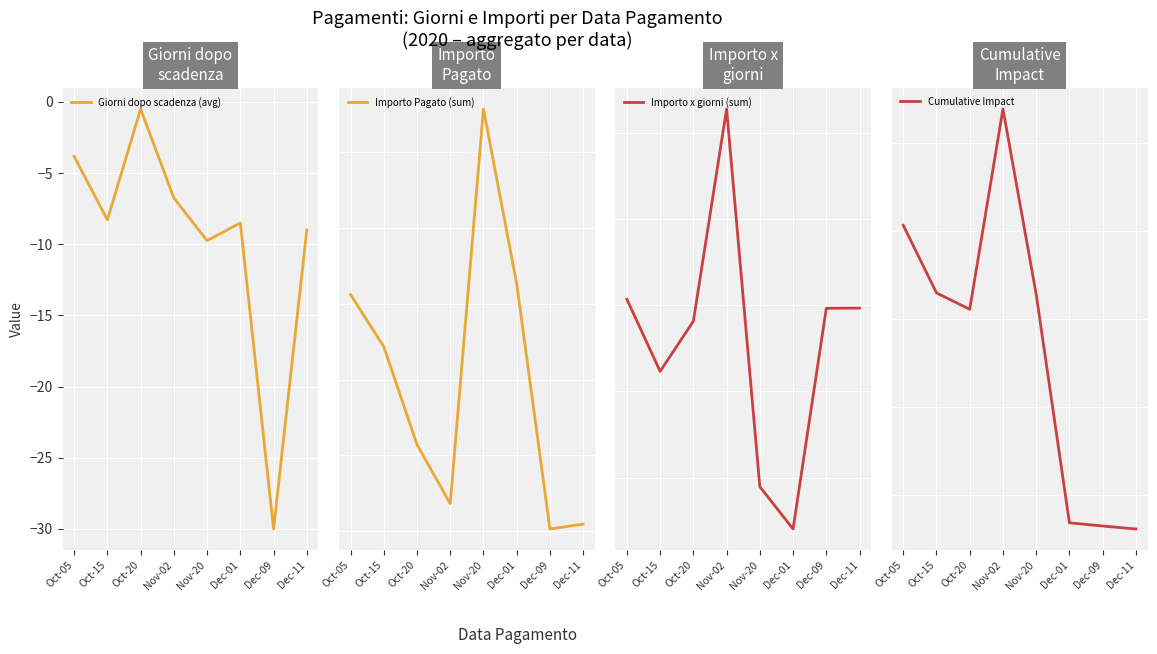

Reading right to left, extract all data points from this chart.

Giorni dopo scadenza (avg): -9.0	-30.0	-8.5	-9.8	-6.8	-0.5	-8.3	-3.8
Importo Pagato (sum): 189.4	60.0	6529.8	11136.9	730.9	2285.0	4871.5	6241.5
Importo x giorni (sum): -1704.6	-1800.0	-129764.8	-105238.2	113735.0	-9295.0	-38384.2	3390.2
Cumulative Impact: -169061.5	-167356.9	-165556.9	-35792.1	69446.1	-44288.9	-34993.9	3390.2